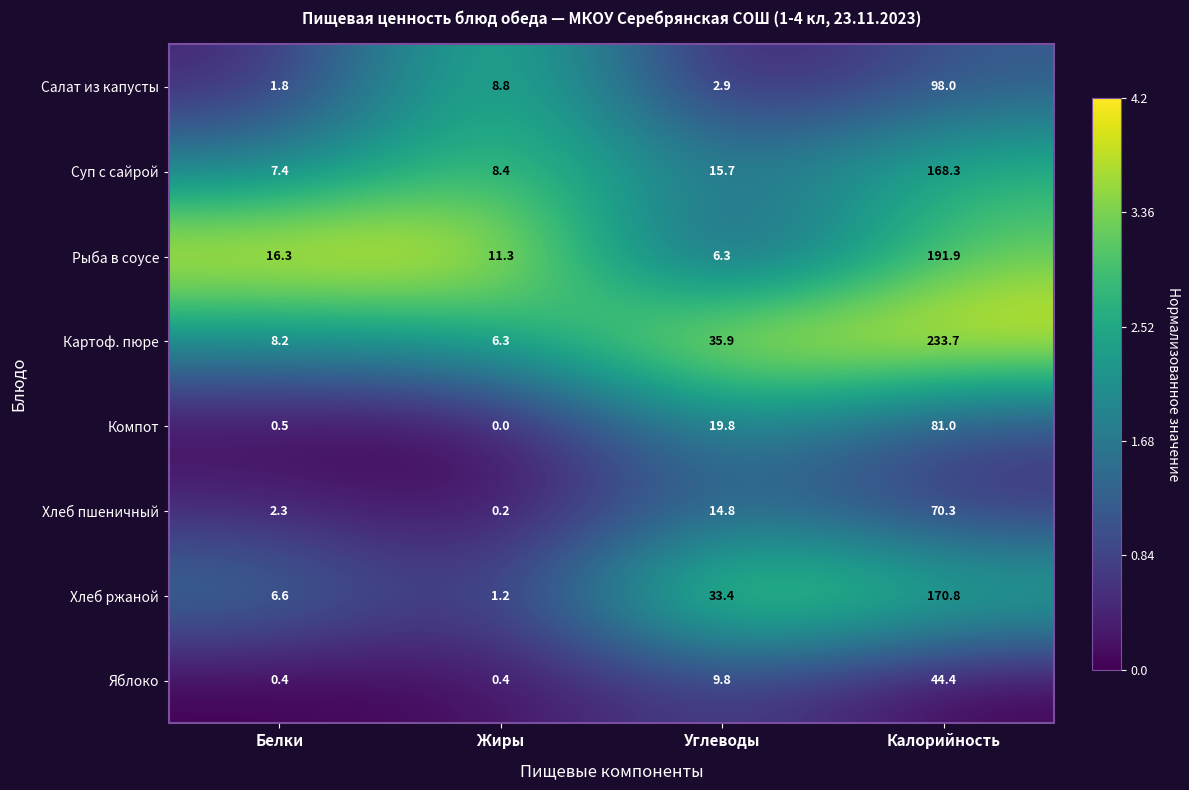

At how many categories does at least one series exceed 0?

4